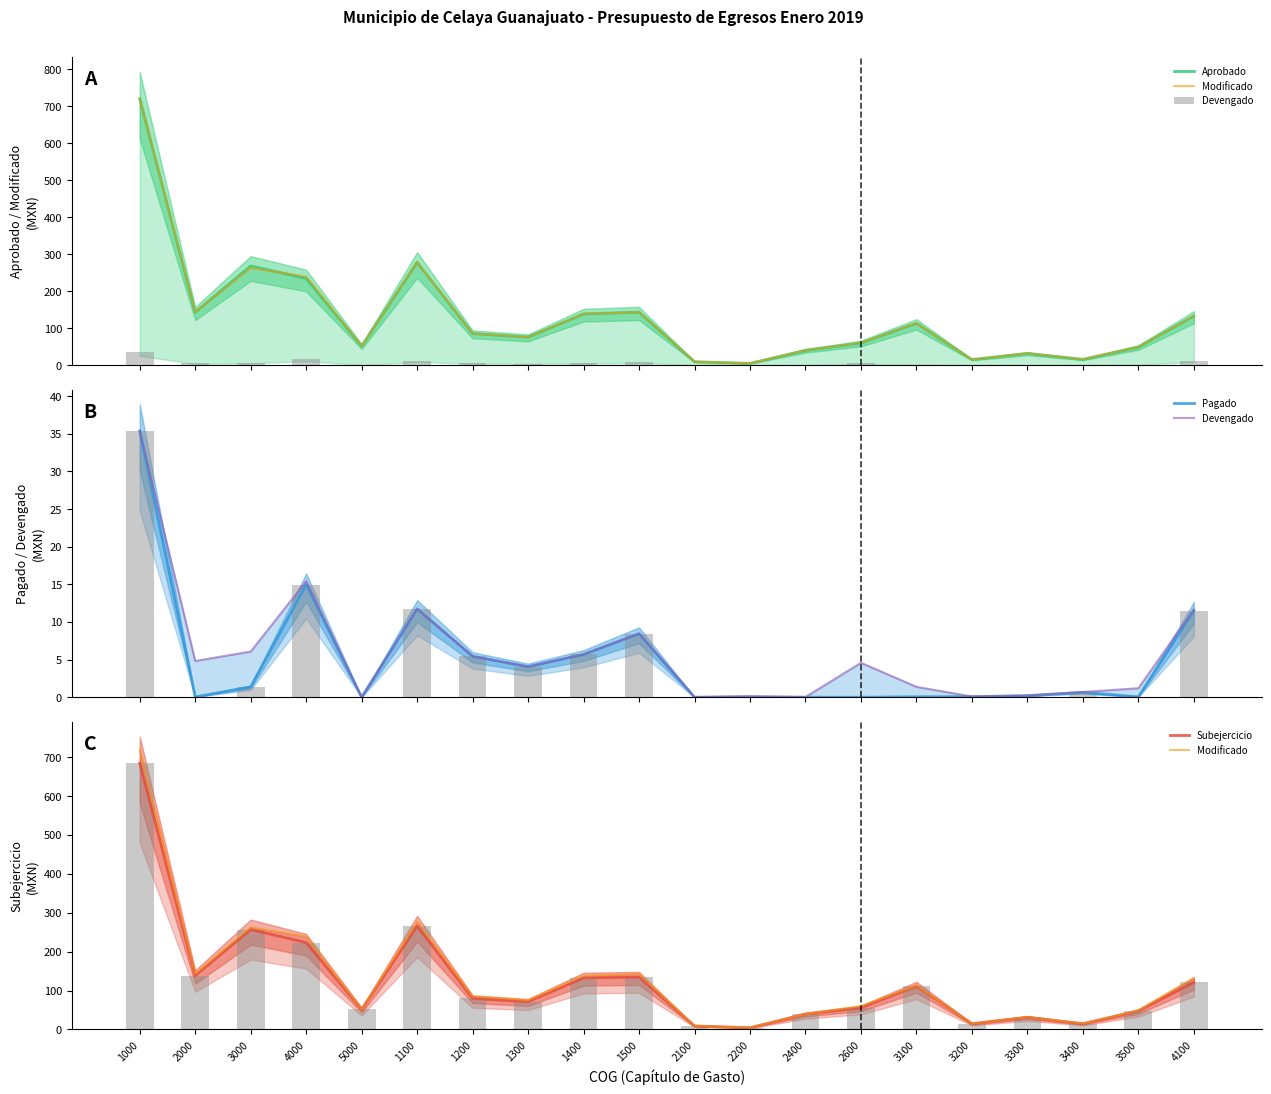

Between 4000 and 4100, which is larger?

4000